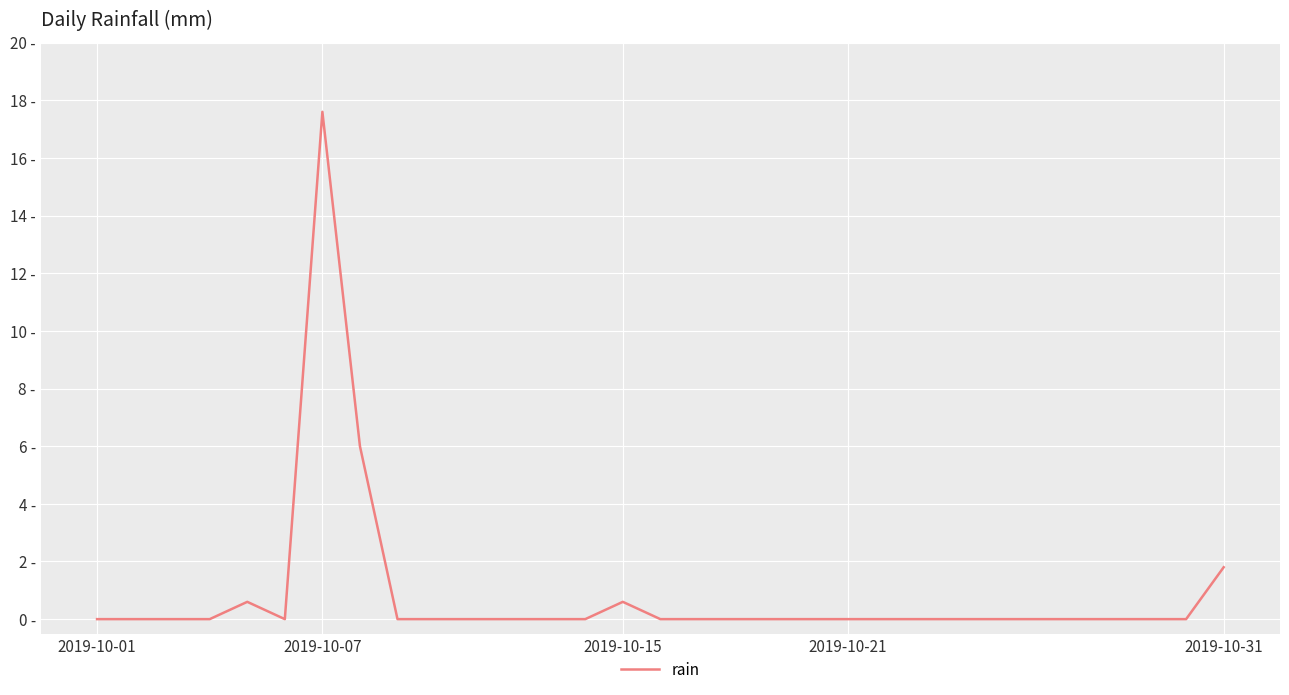

At which category does the chart reach its peak across all series?

2019-10-07